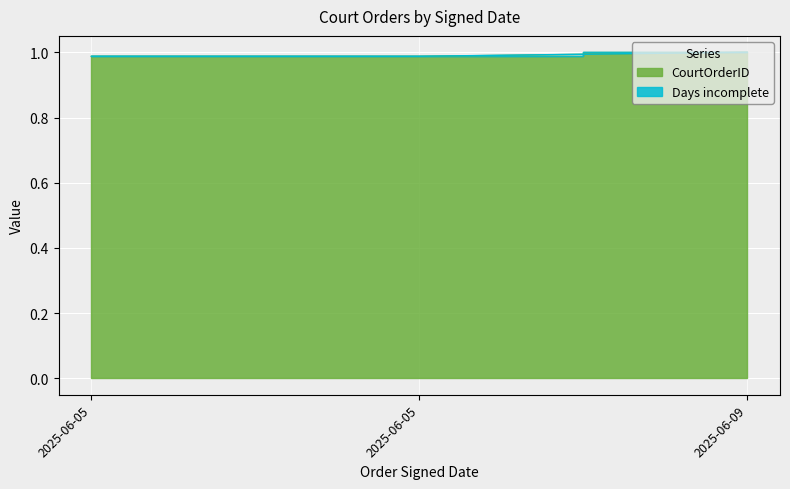

What is the value of the Days incomplete point at the 1st from the left?

1.0